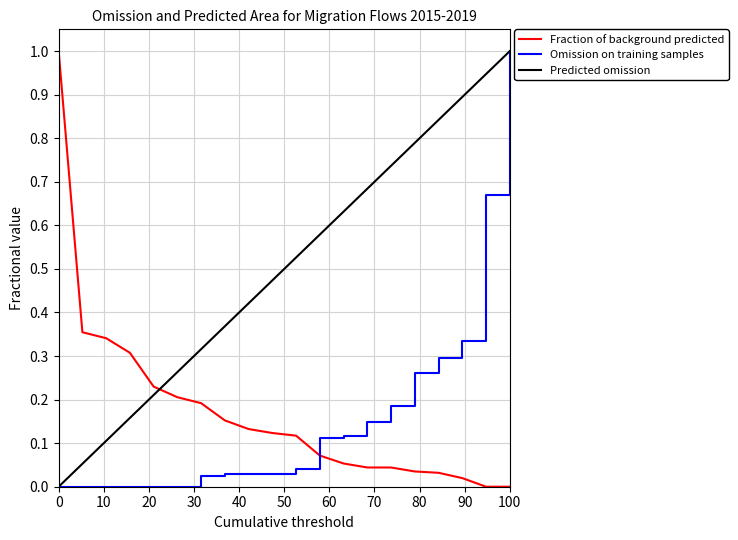

What is the maximum value for Omission on training samples?

1.0